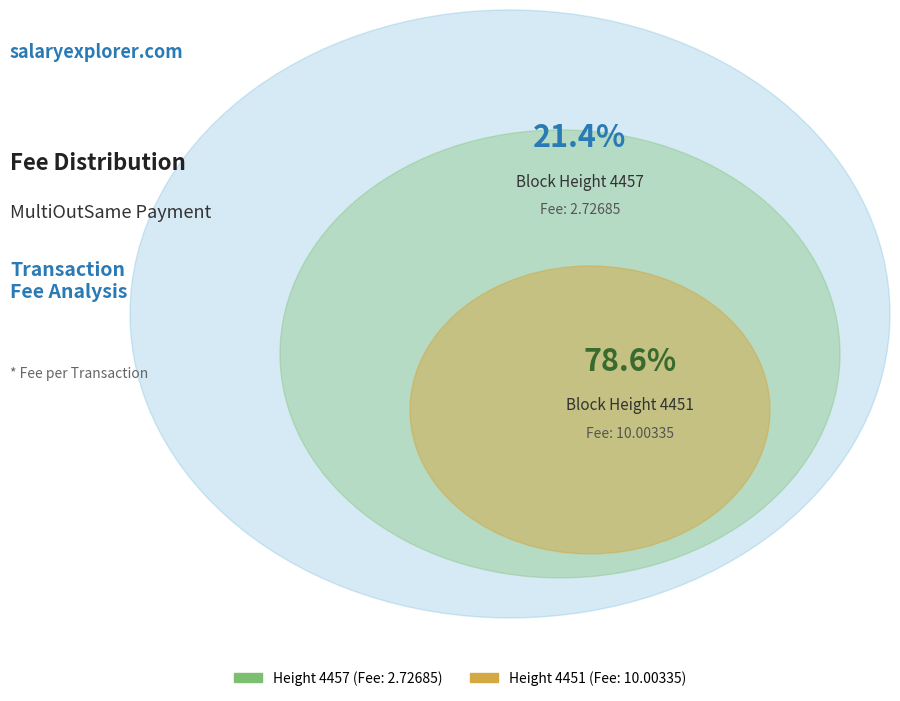

Which has a higher value, 4451 or 4457?

4451